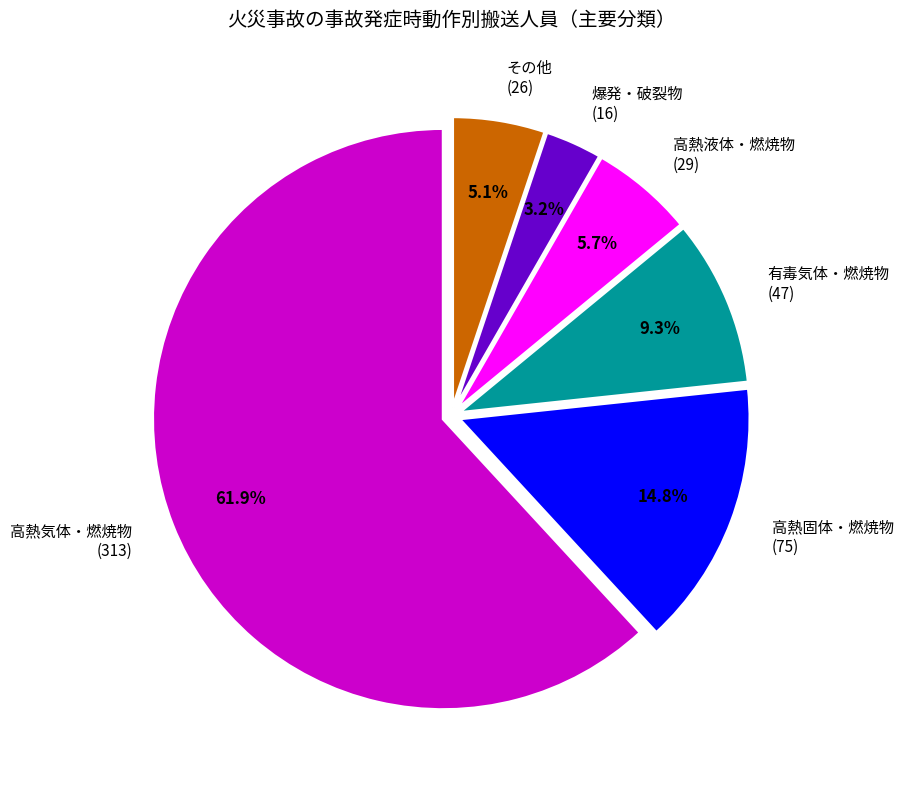

Rank the categories by value from lowest to highest.

爆発・破裂物 (16), その他 (26), 高熱液体・燃焼物 (29), 有毒気体・燃焼物 (47), 高熱固体・燃焼物 (75), 高熱気体・燃焼物 (313)